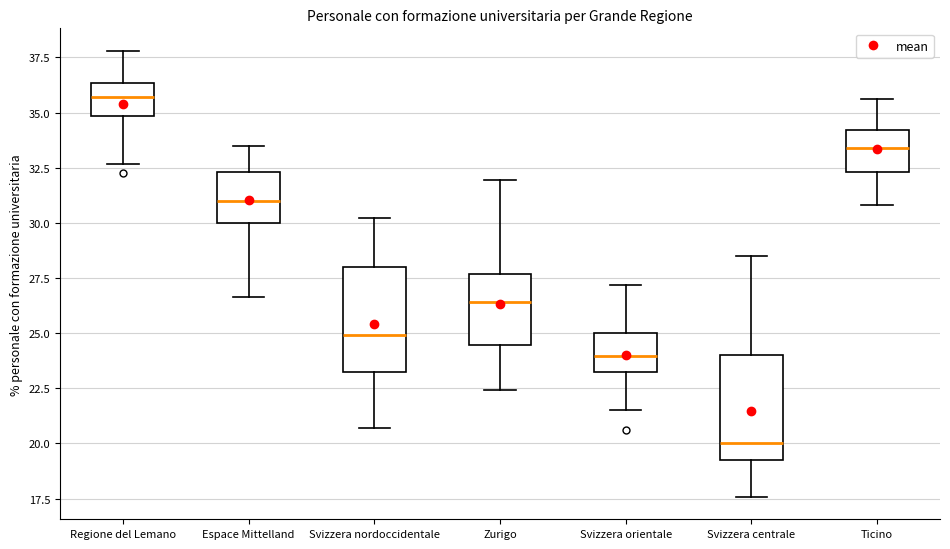

Which box has the lowest median line?

Svizzera centrale